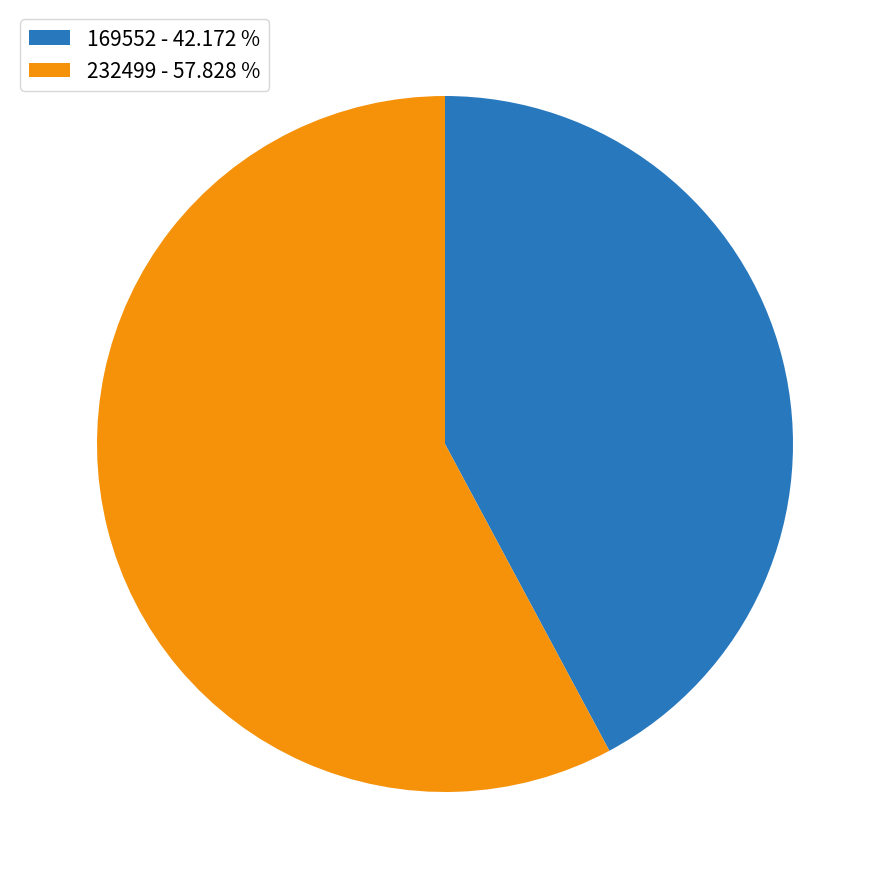

How many slices are in this pie chart?

2